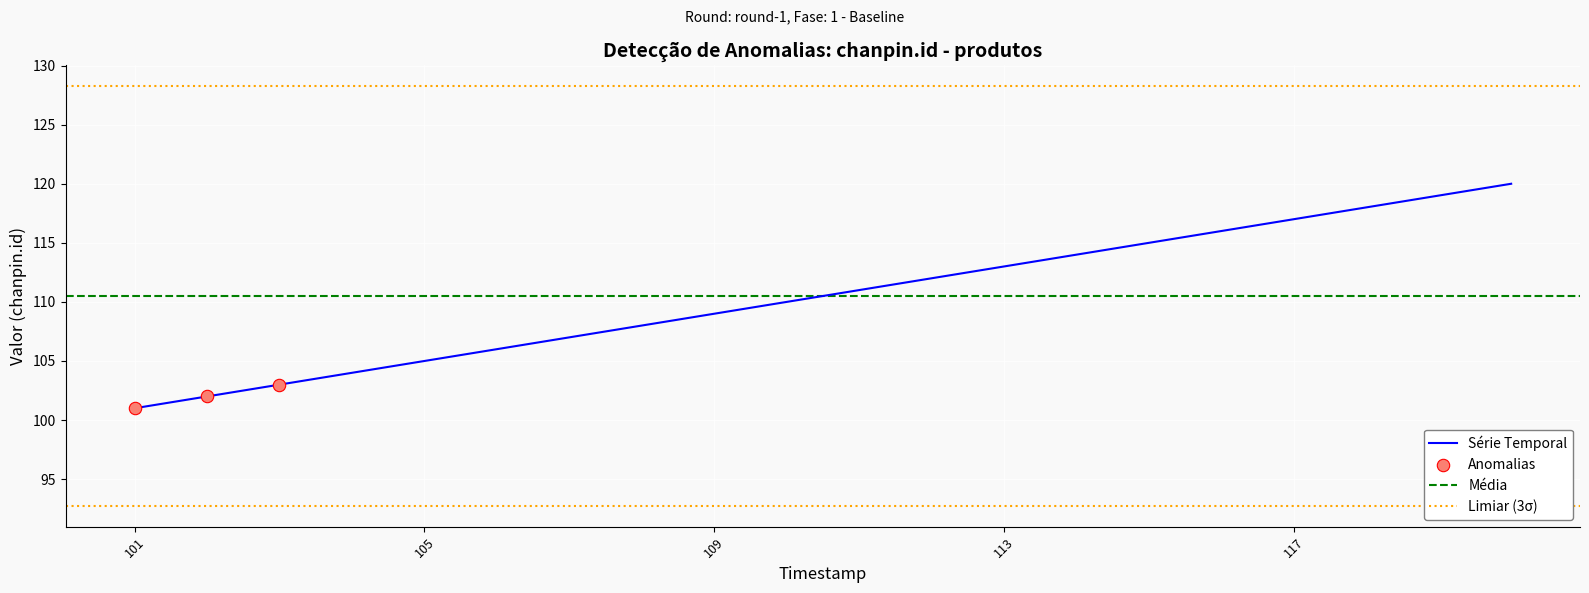

What is the change in value from 108 to 115?

+7